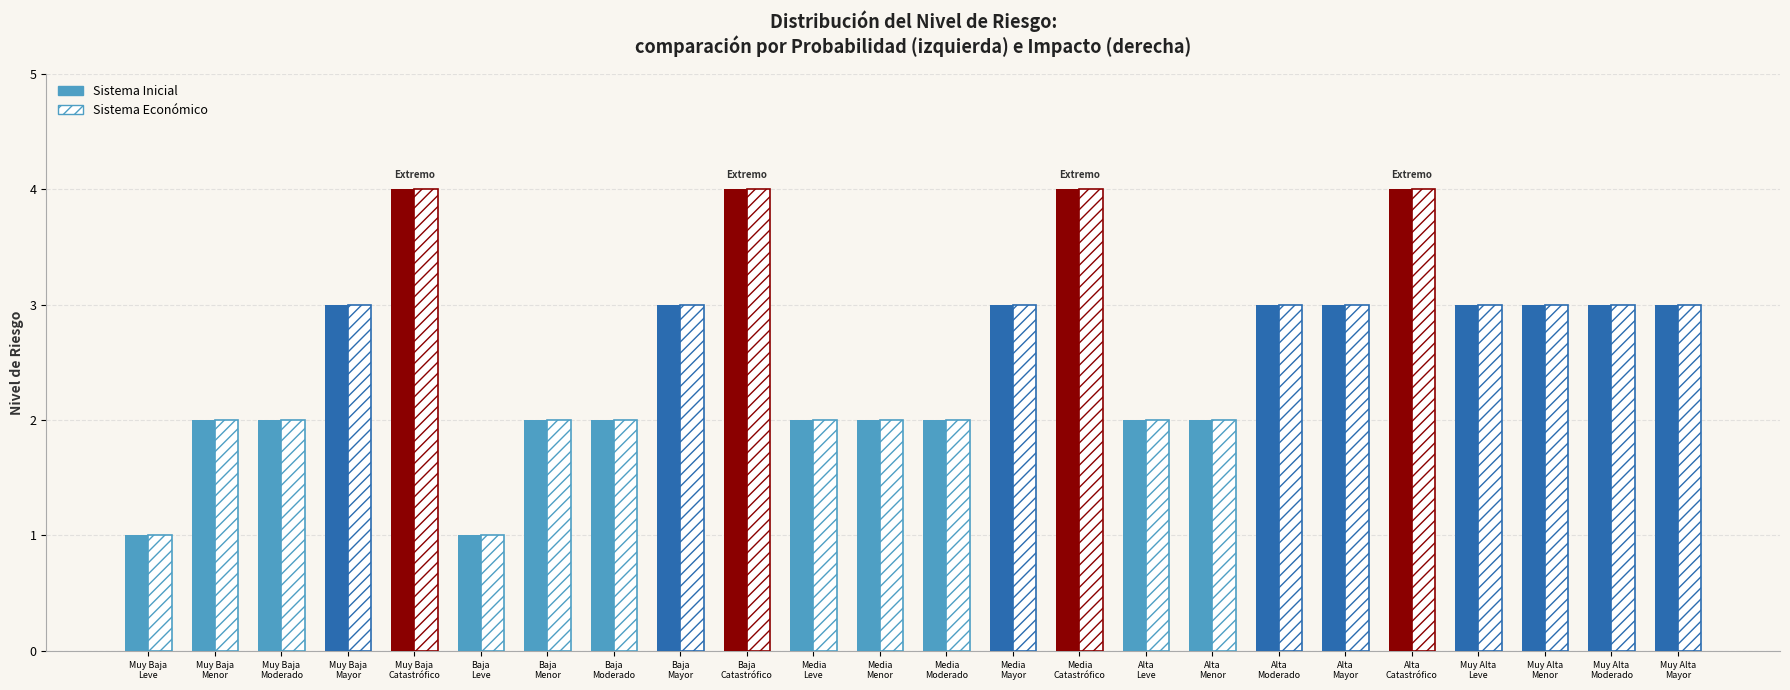

What is the label of the 15th bar from the left?

Media
Catastrófico